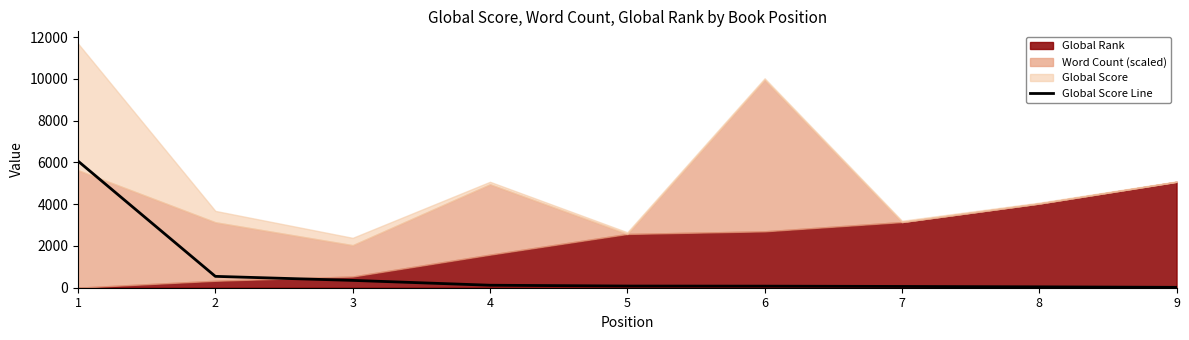

True or false: the data shows 119 at 4.

True